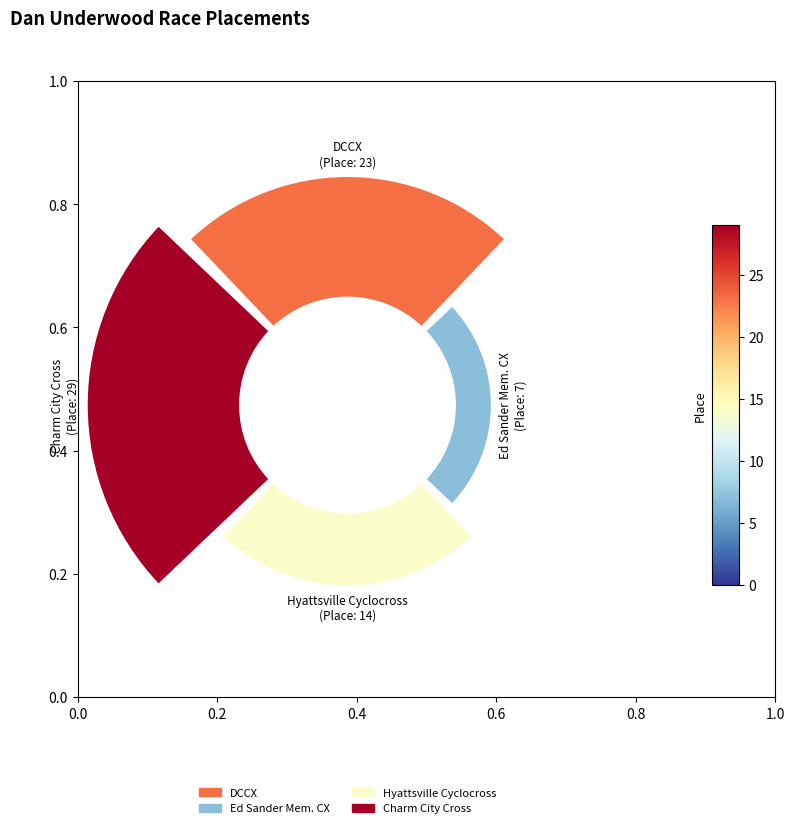

To the nearest percent, what is the difference between the 90° and 0° slice percentages?

22%